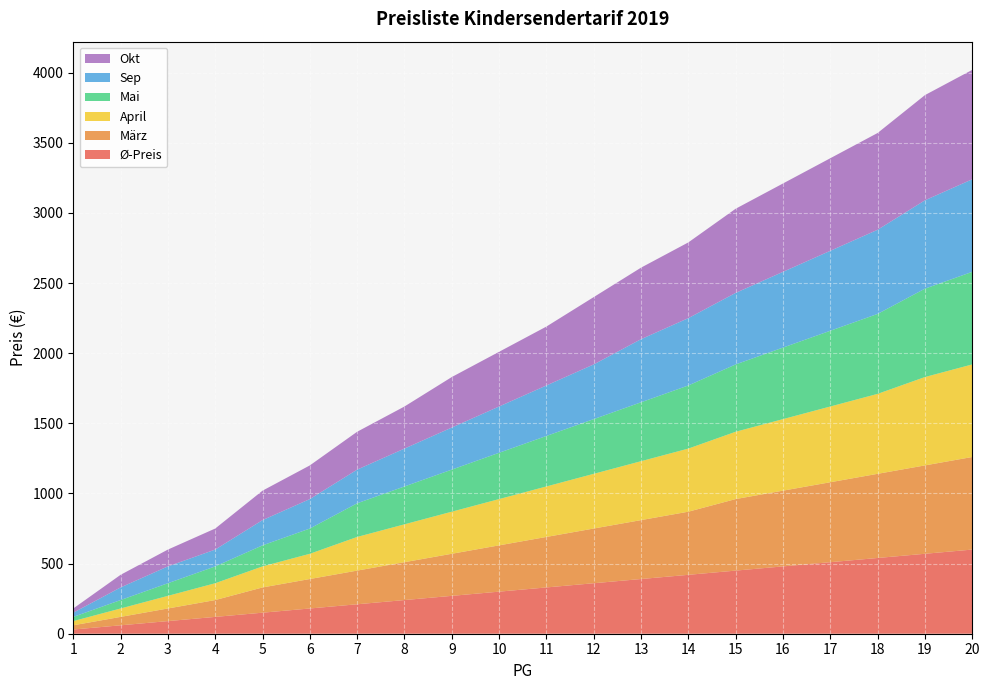

Reading left to right, what are all the values shown in this chart?

Ø-Preis: 1=30	2=60	3=90	4=120	5=150	6=180	7=210	8=240	9=270	10=300	11=330	12=360	13=390	14=420	15=450	16=480	17=510	18=540	19=570	20=600
März: 1=30	2=60	3=90	4=120	5=180	6=210	7=240	8=270	9=300	10=330	11=360	12=390	13=420	14=450	15=510	16=540	17=570	18=600	19=630	20=660
April: 1=30	2=60	3=90	4=120	5=150	6=180	7=240	8=270	9=300	10=330	11=360	12=390	13=420	14=450	15=480	16=510	17=540	18=570	19=630	20=660
Mai: 1=30	2=60	3=90	4=120	5=150	6=180	7=240	8=270	9=300	10=330	11=360	12=390	13=420	14=450	15=480	16=510	17=540	18=570	19=630	20=660
Sep: 1=30	2=90	3=120	4=120	5=180	6=210	7=240	8=270	9=300	10=330	11=360	12=390	13=450	14=480	15=510	16=540	17=570	18=600	19=630	20=660
Okt: 1=30	2=90	3=120	4=150	5=210	6=240	7=270	8=300	9=360	10=390	11=420	12=480	13=510	14=540	15=600	16=630	17=660	18=690	19=750	20=780